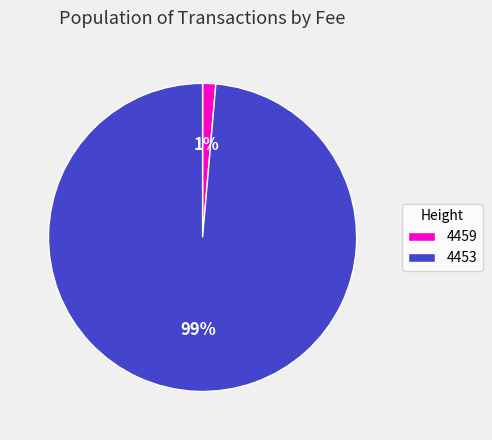

What percentage is the 4459 slice, to the nearest percent?

1%